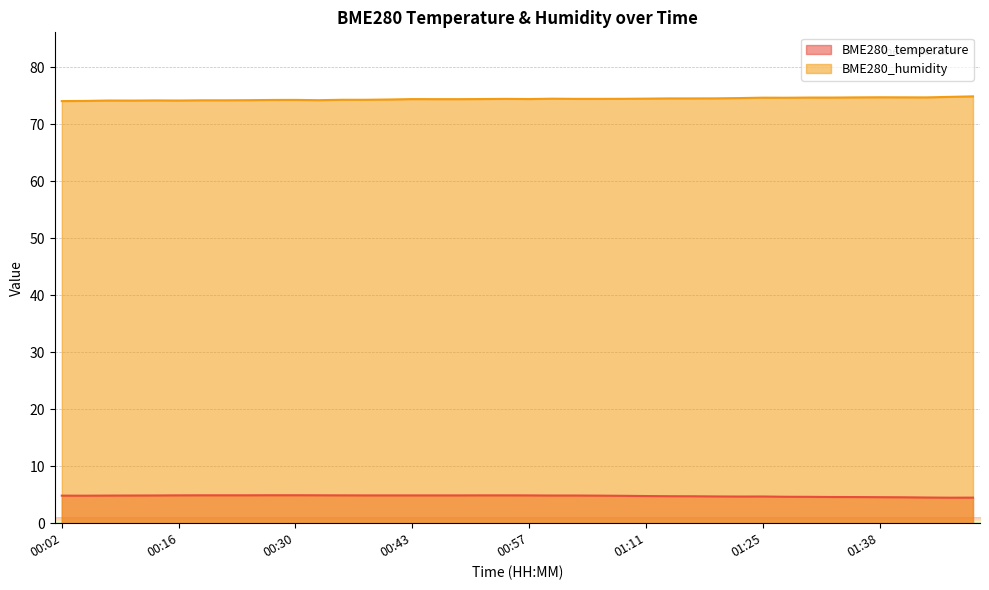

True or false: BME280_humidity and BME280_temperature intersect in this chart.

False